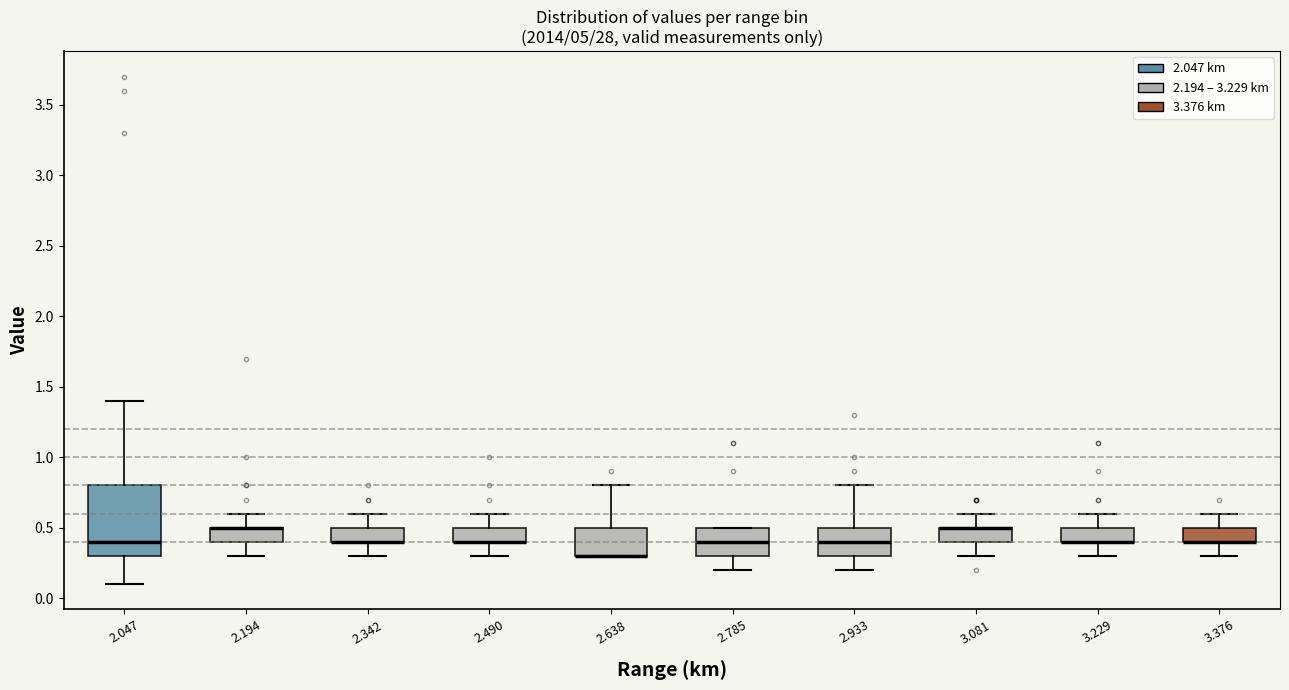

Comparing the boxes themselves (not the whiskers), which one is the tallest?

2.047